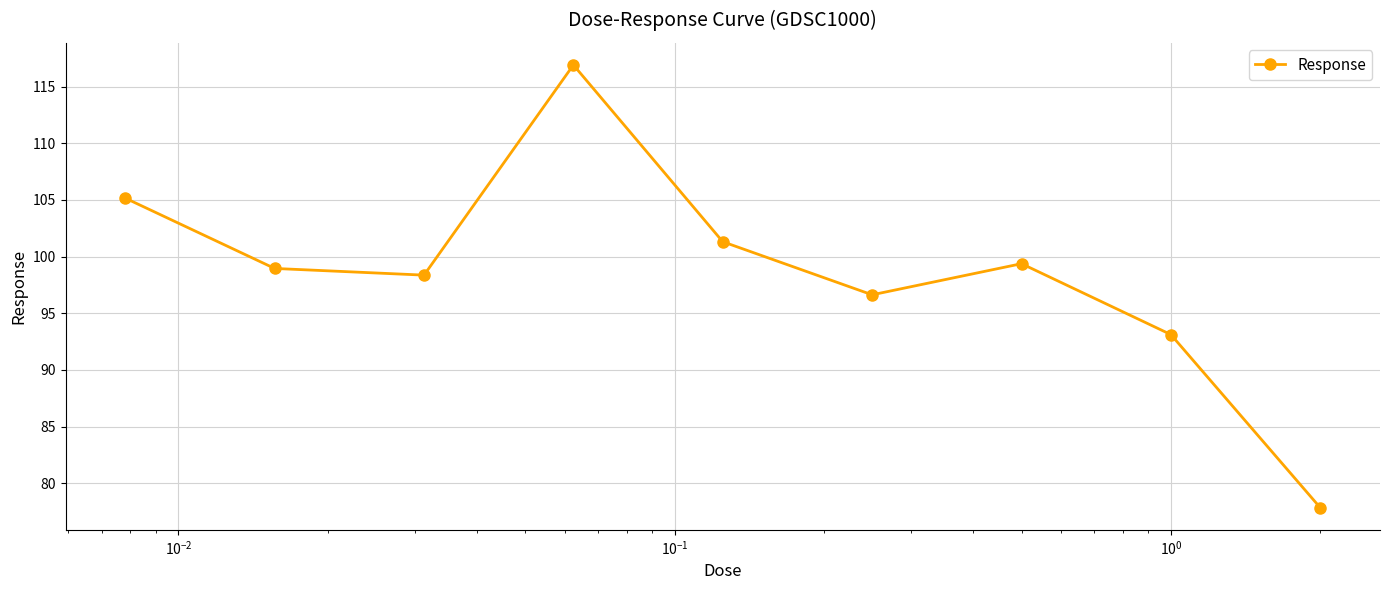

What is the value of the 5th point from the left?

101.3